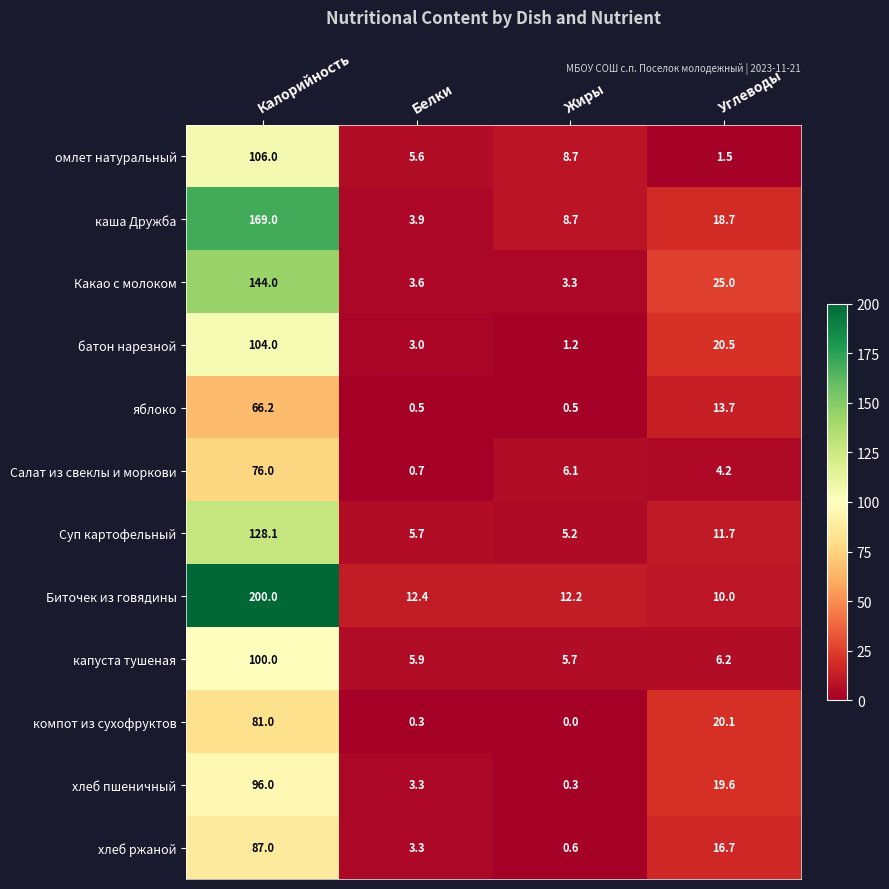

How many categories are shown in the chart?

4